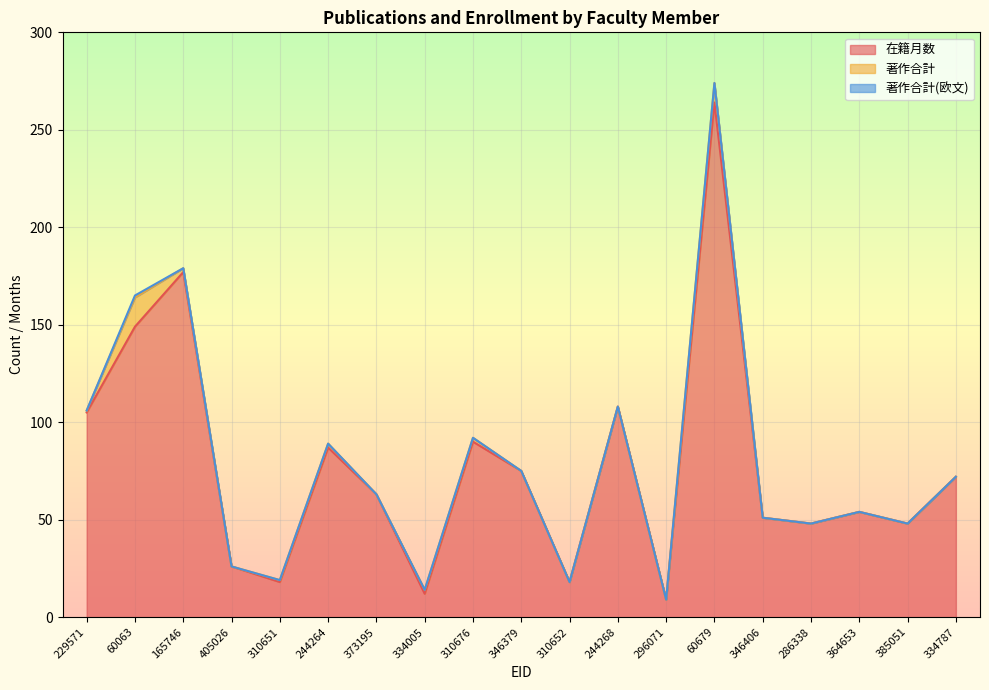

What is the maximum value for 在籍月数?

264